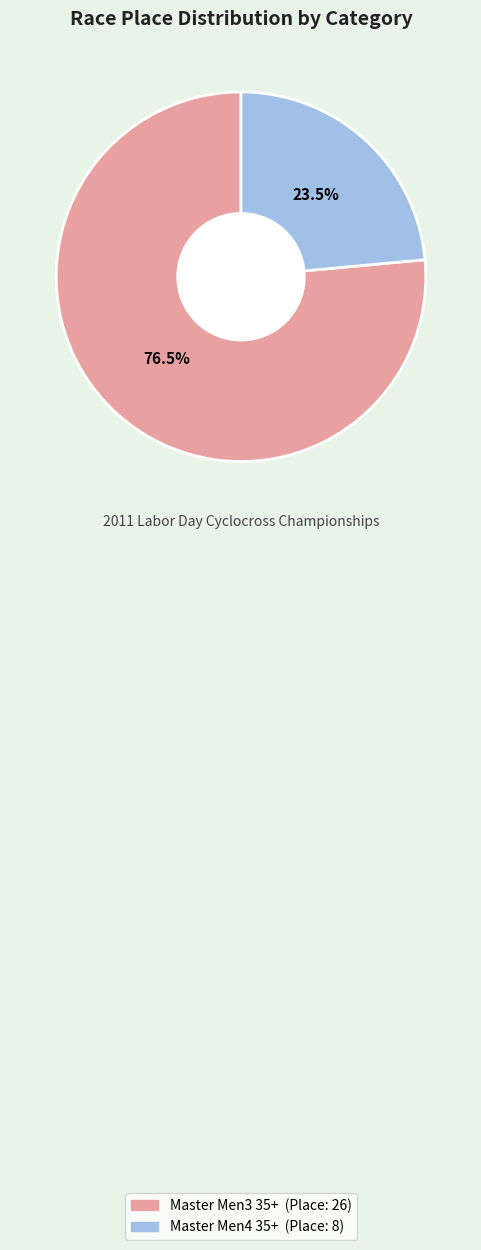

Which has a higher value, Master Men3 35+ or Master Men4 35+?

Master Men3 35+